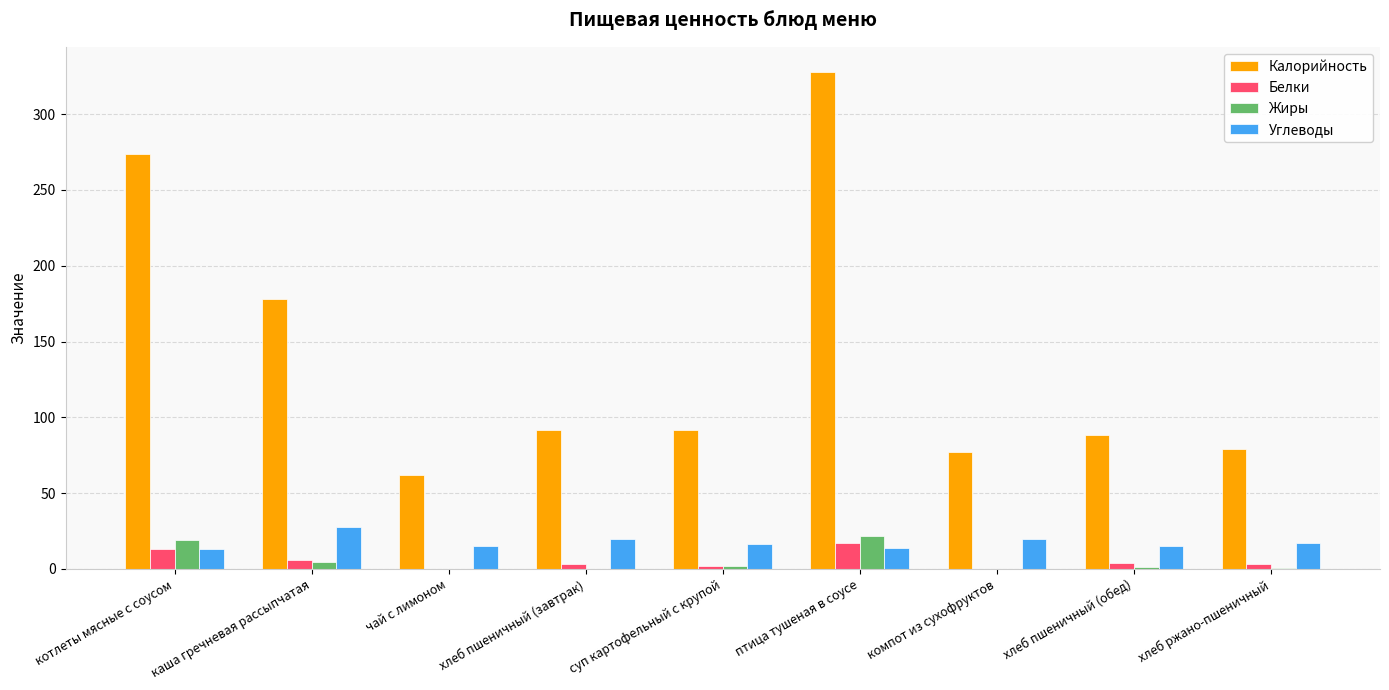

Is the value of Жиры at хлеб ржано-пшеничный greater than the value of Калорийность at хлеб ржано-пшеничный?

No